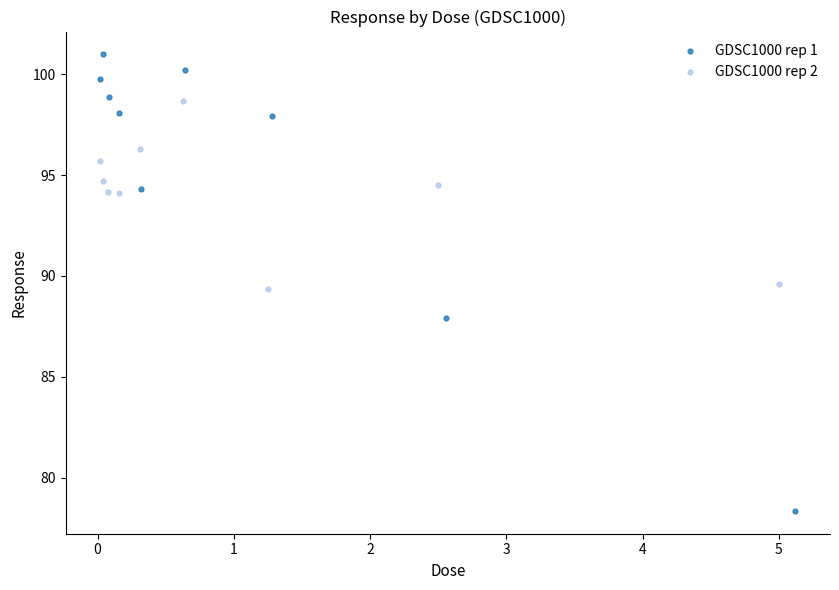

Which series contains the highest Y value?

GDSC1000 rep 1